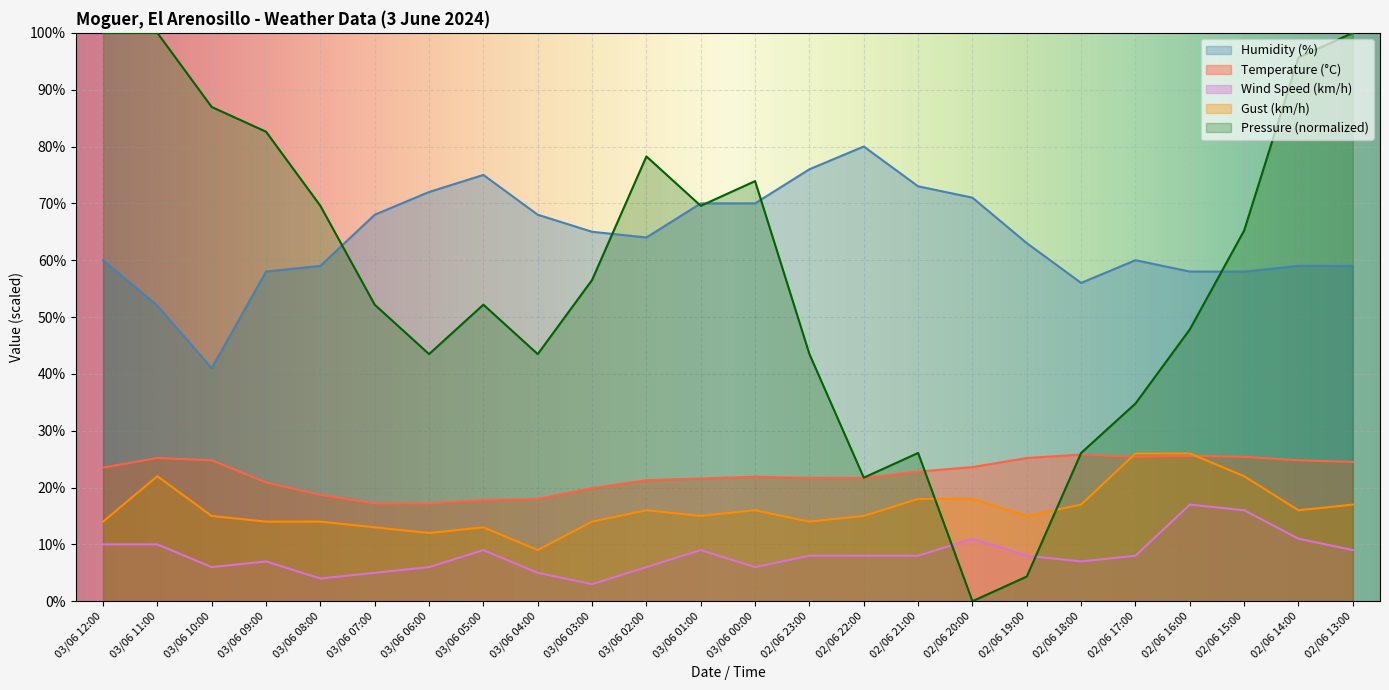

What is the sum of all Humidity (%) values?

1535.0